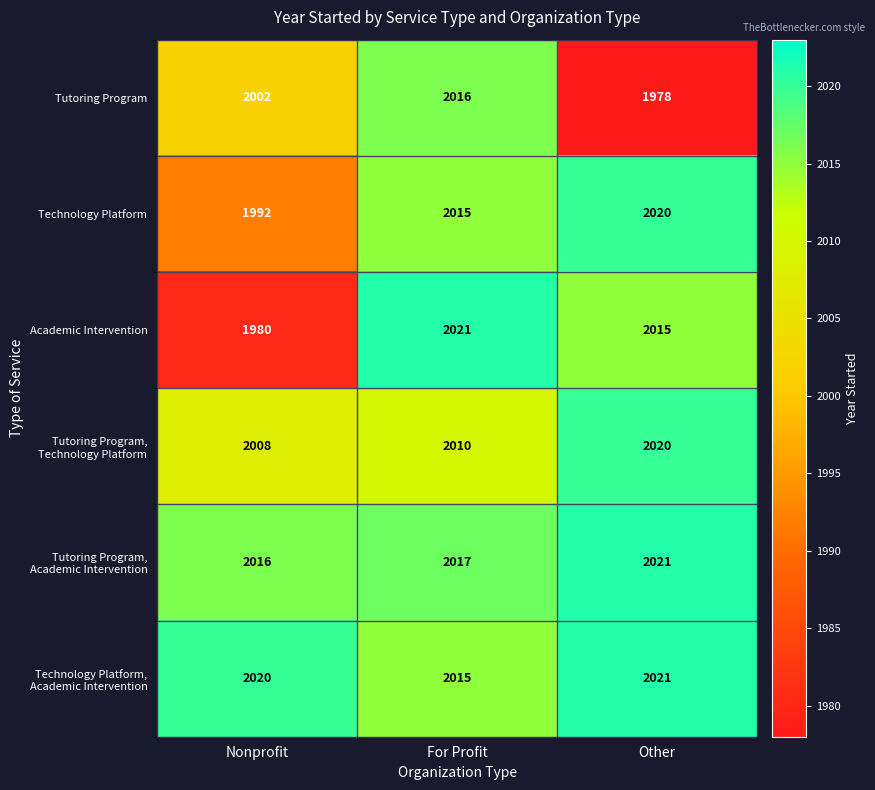

What is the total value across all series at Other?

12075